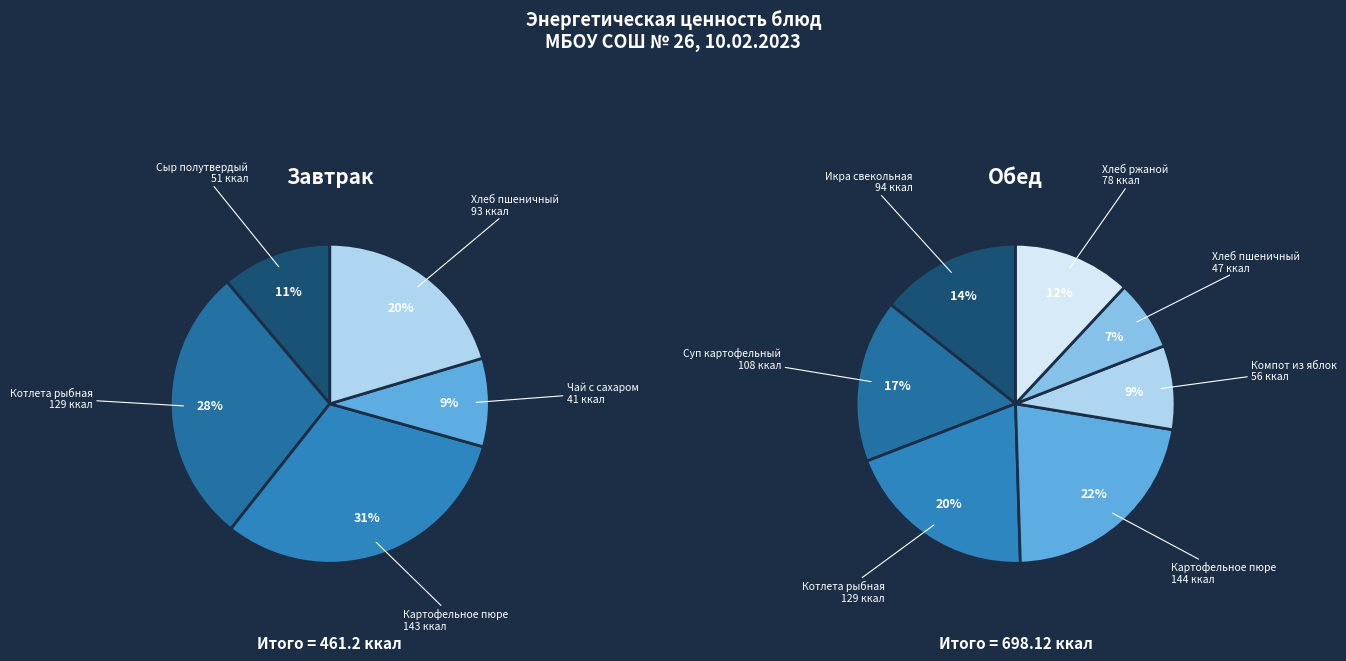

True or false: Обед accounts for 60% of the total.

True